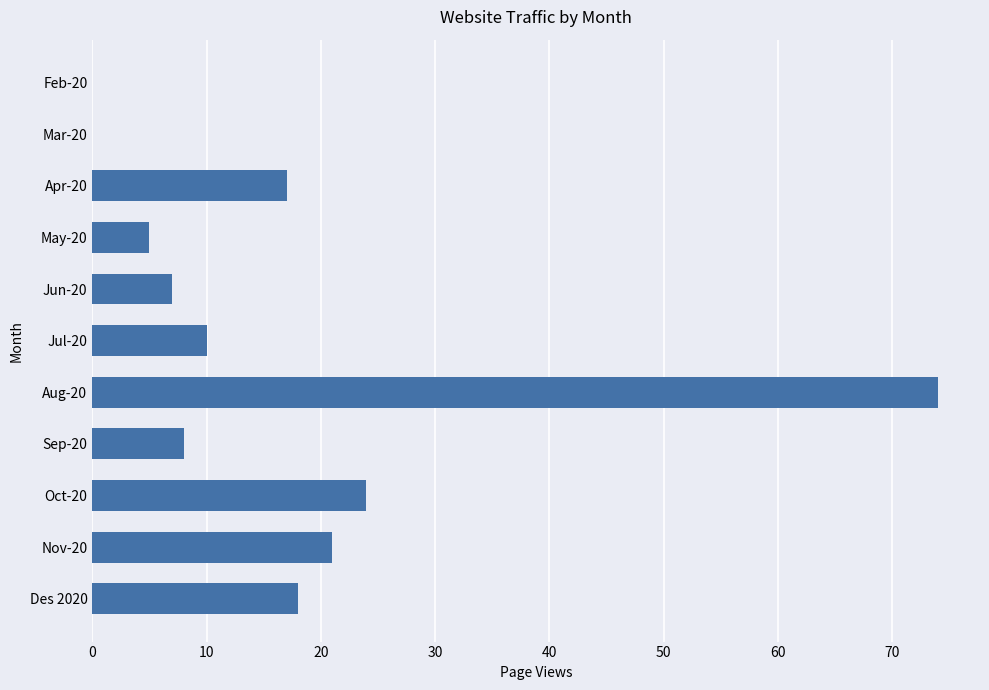

What is the sum of the values at Jul-20 and Feb-20?

10